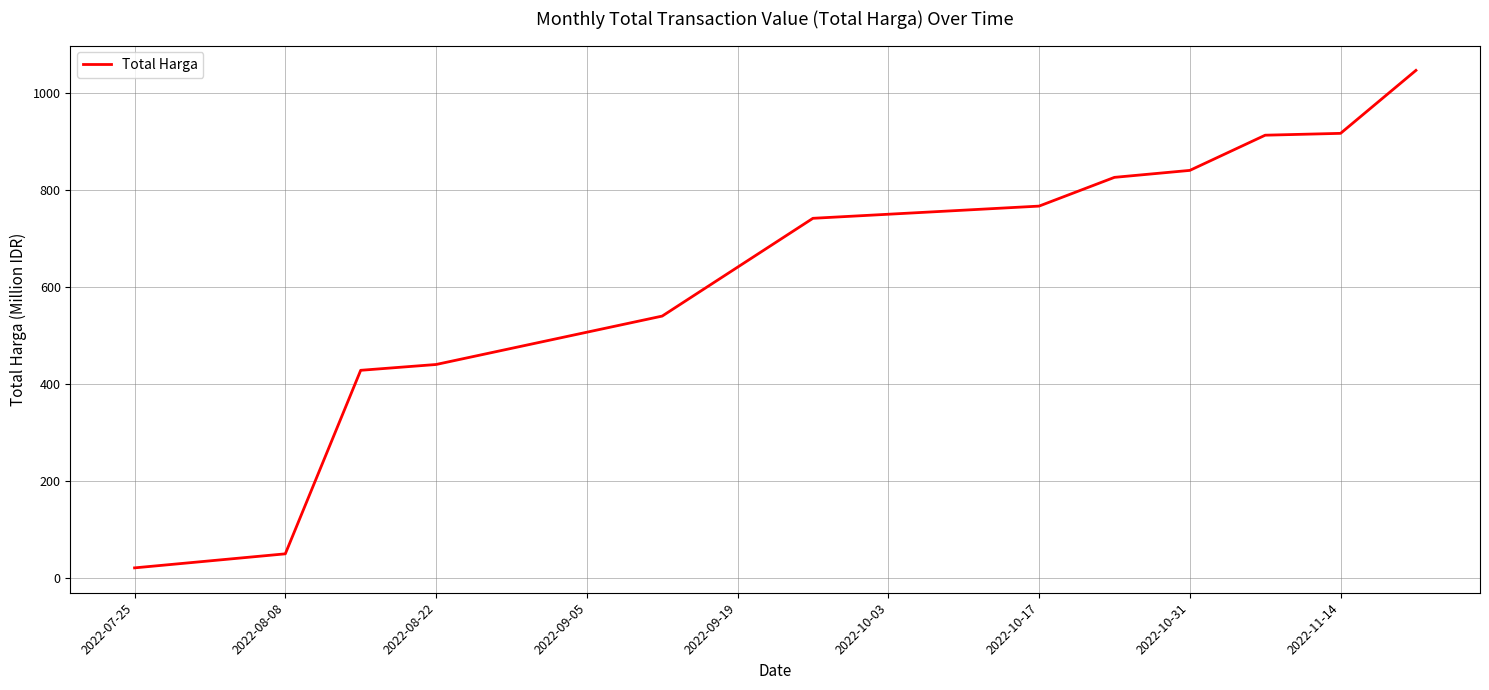

What is the sum of all values?

7532.2